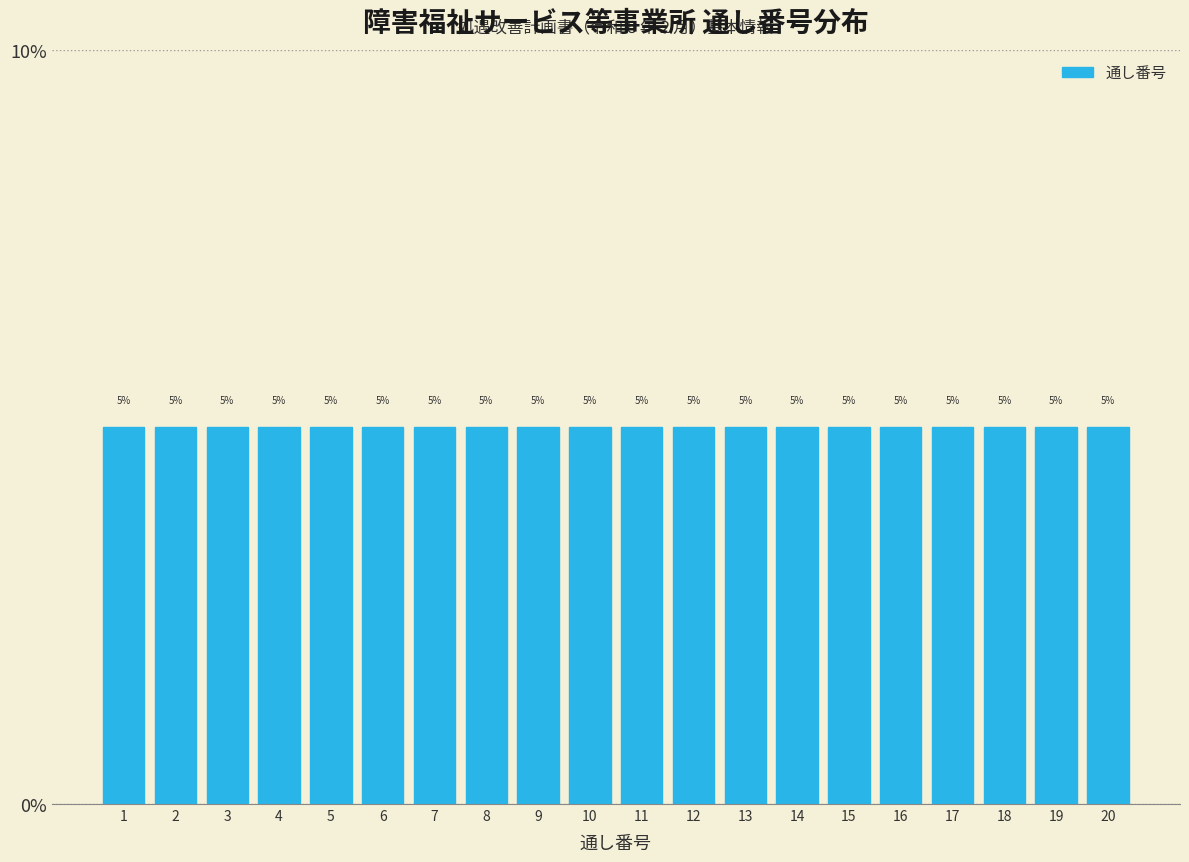

How tall is the bar that spans 5.5 to 6.5 on the x-axis?

5